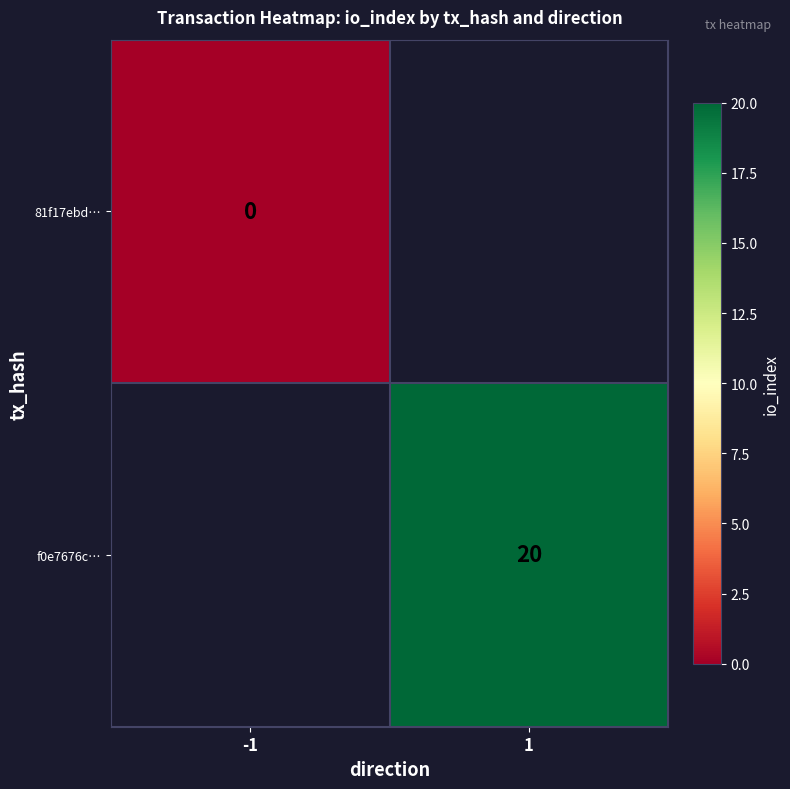

True or false: f0e7676c… has a value of 20 at 1.

True